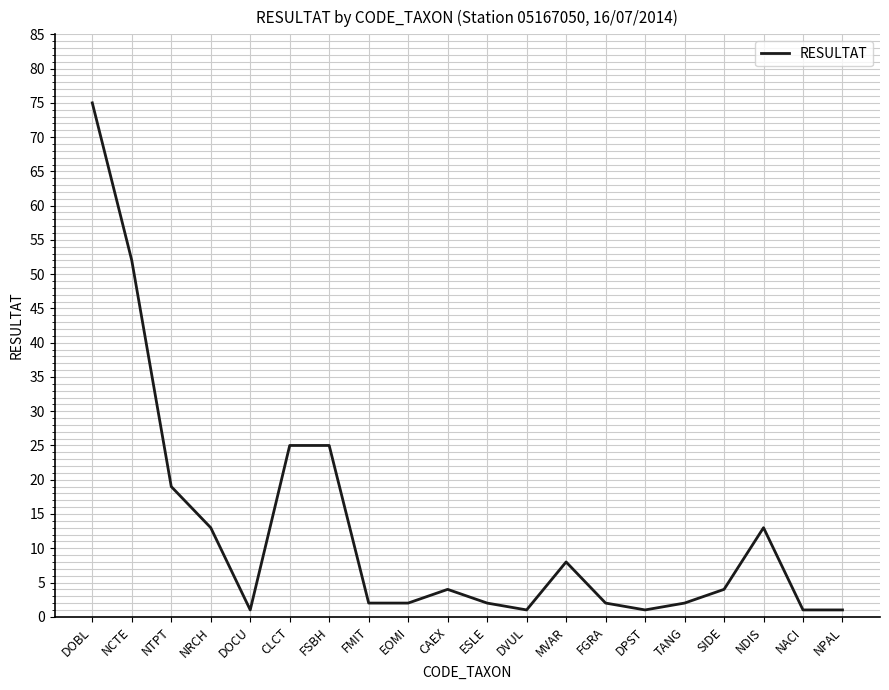

What is the difference between the maximum and minimum values?

74